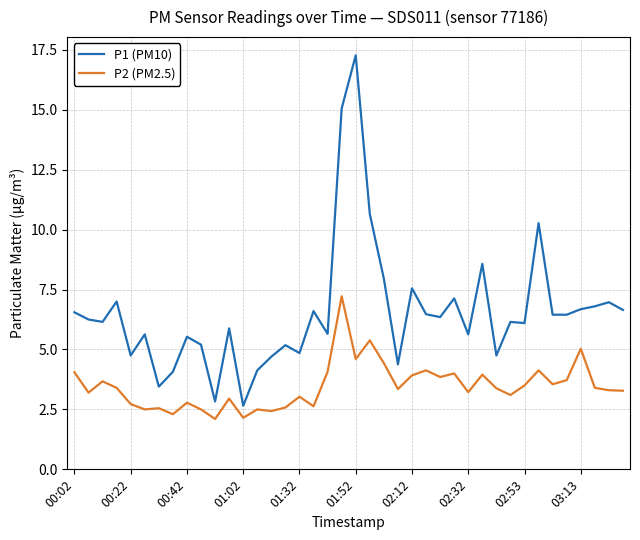

What is the smallest value displayed?

2.1